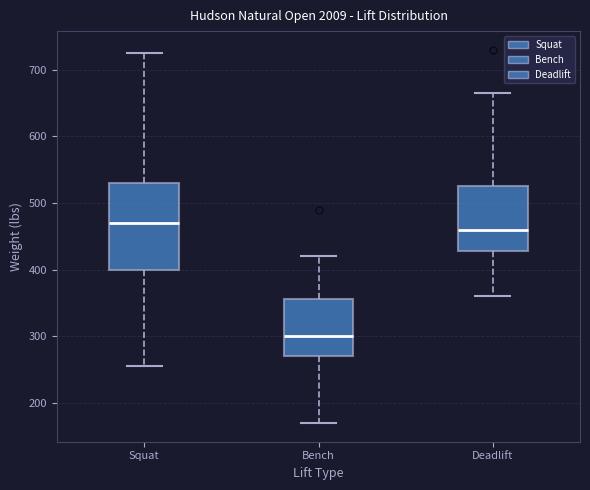

Which box is the tallest, from its lower edge to its upper edge?

Squat